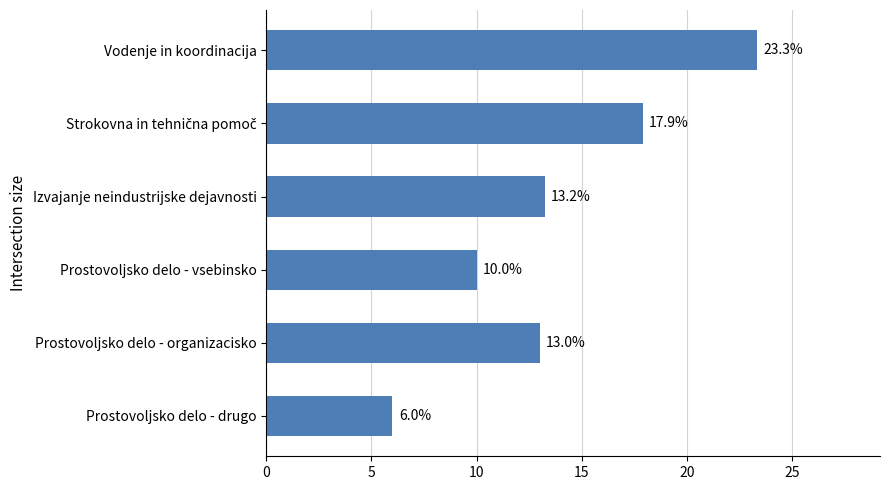

What is the maximum value shown in the chart?

23.3